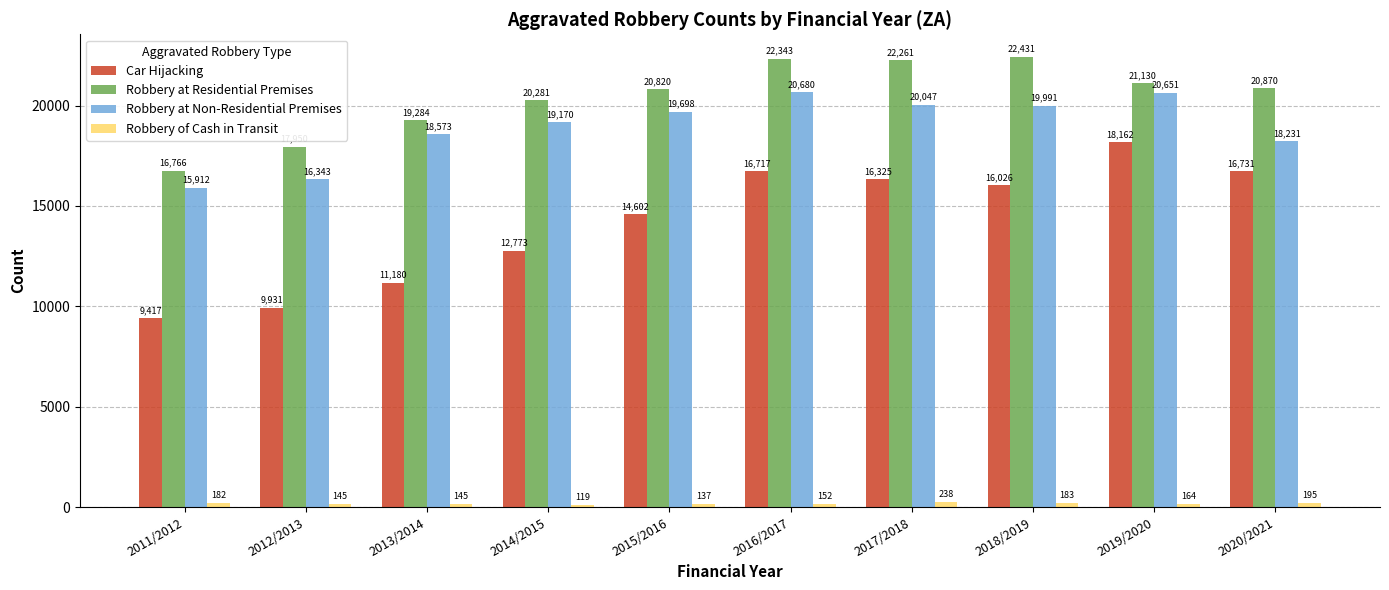

Are the bars horizontal?

No